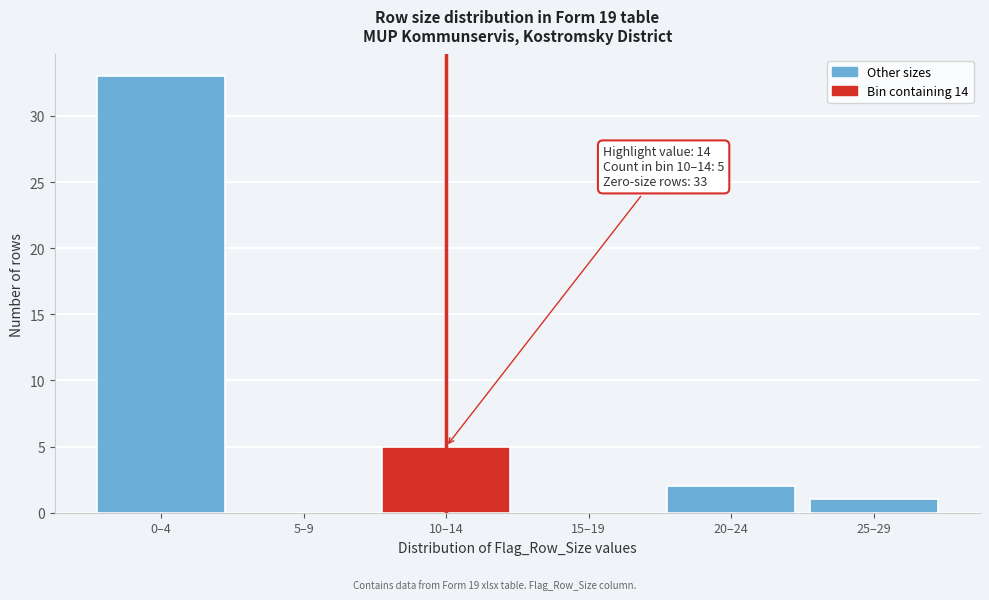

Reading right to left, transcribe all the data shown in this chart.

25–29=1	20–24=2	15–19=0	10–14=5	5–9=0	0–4=33